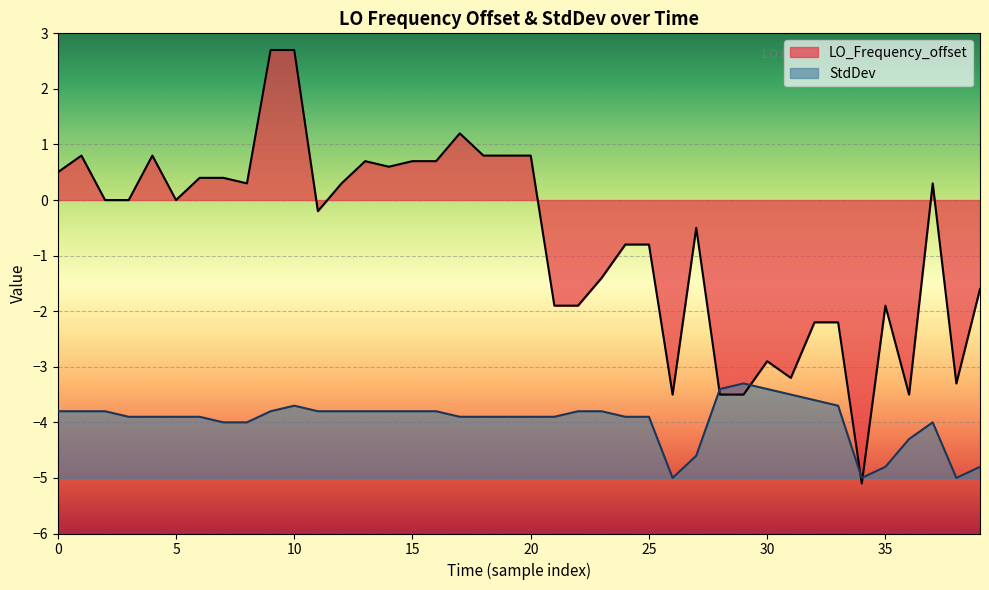

Is it true that LO_Frequency_offset equals -2.6 at 35?

False